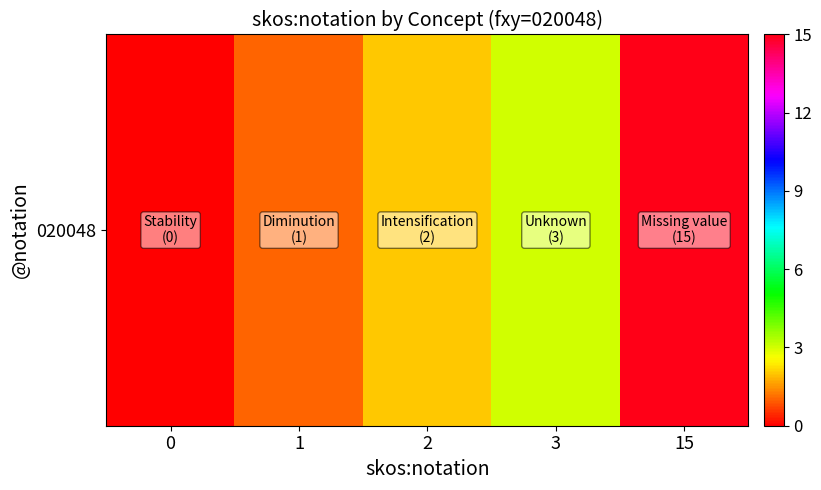

At which label is the value closest to 7?

3